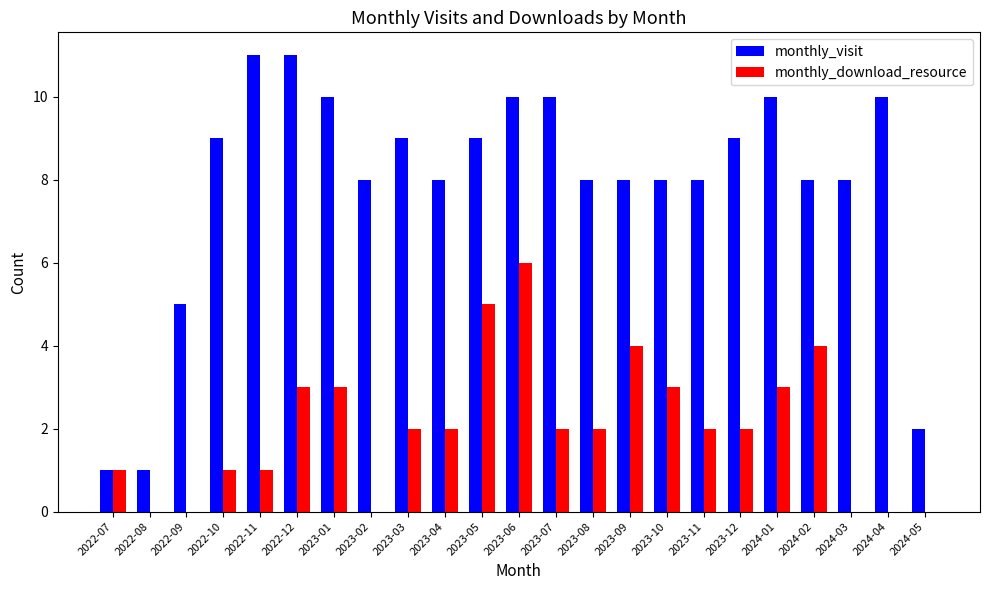

Is it true that monthly_download_resource equals 5 at 2023-10?

False